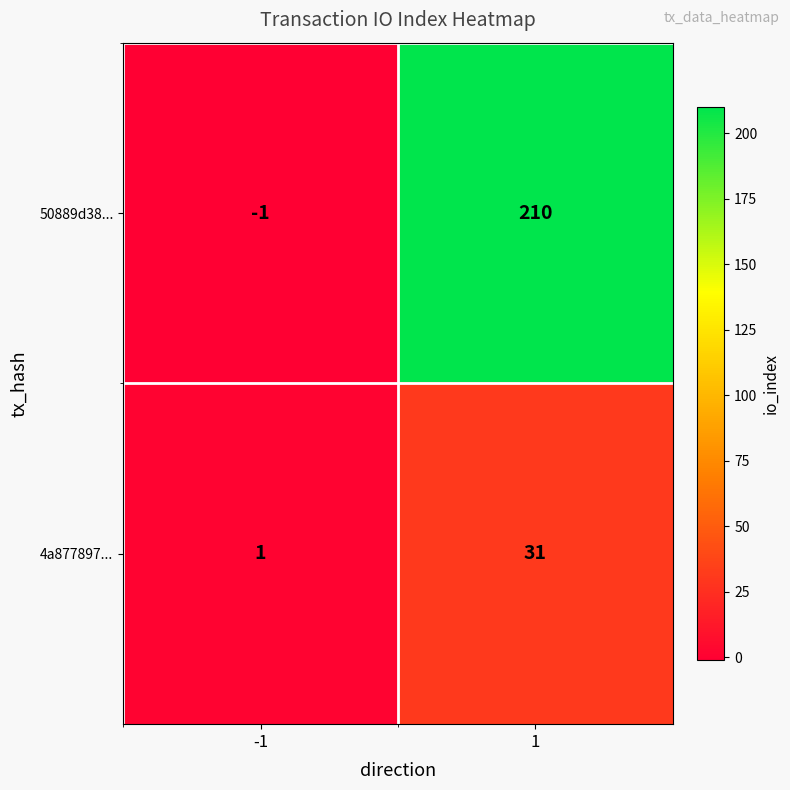

What is the total value across all series at 1?

241